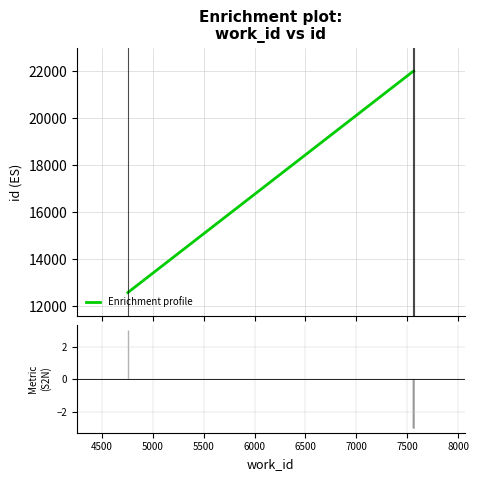

What is the minimum value shown in the chart?

12584